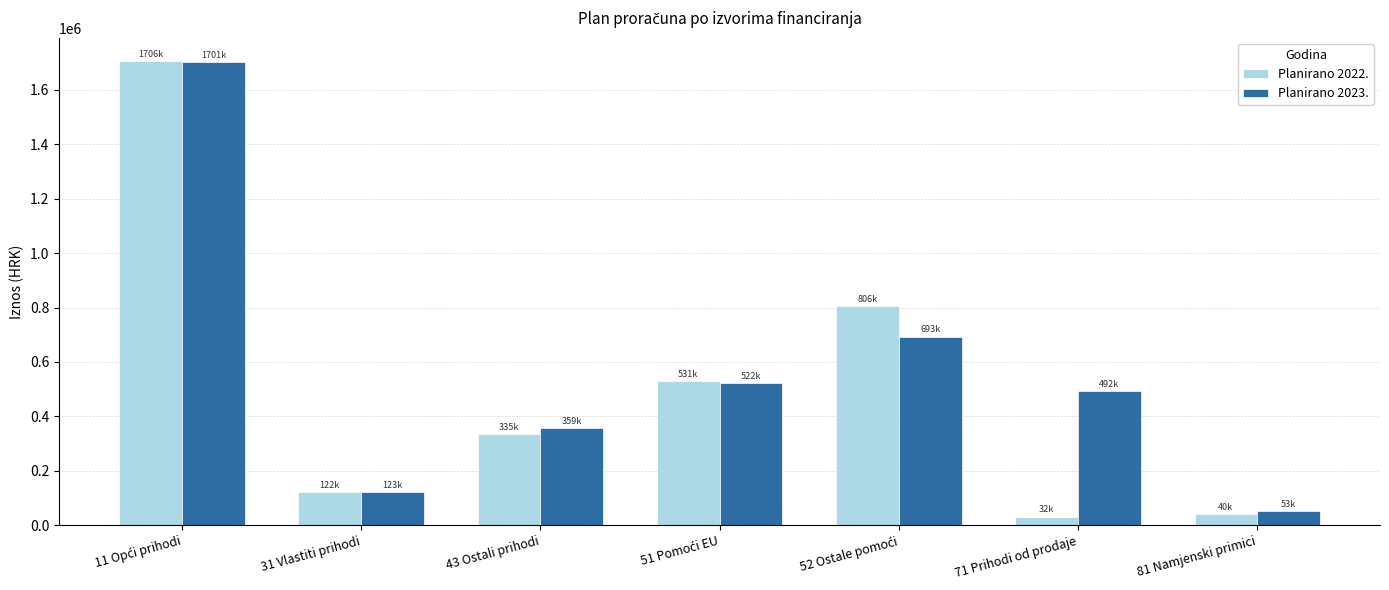

Which series has the largest total across all categories?

Planirano 2023.